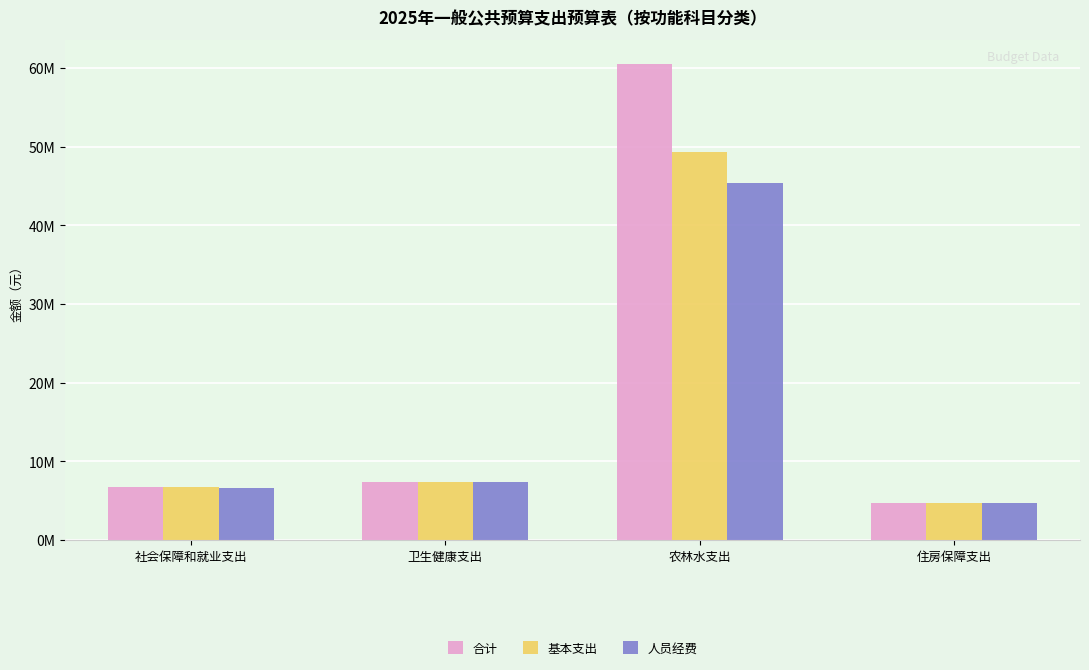

Reading right to left, list all the values displayed in this chart.

合计: 4697295.6	60566555.0	7430223.2	6735343.4
基本支出: 4697295.6	49361855.0	7430223.2	6735343.4
人员经费: 4697295.6	45356392.0	7430223.2	6581983.4